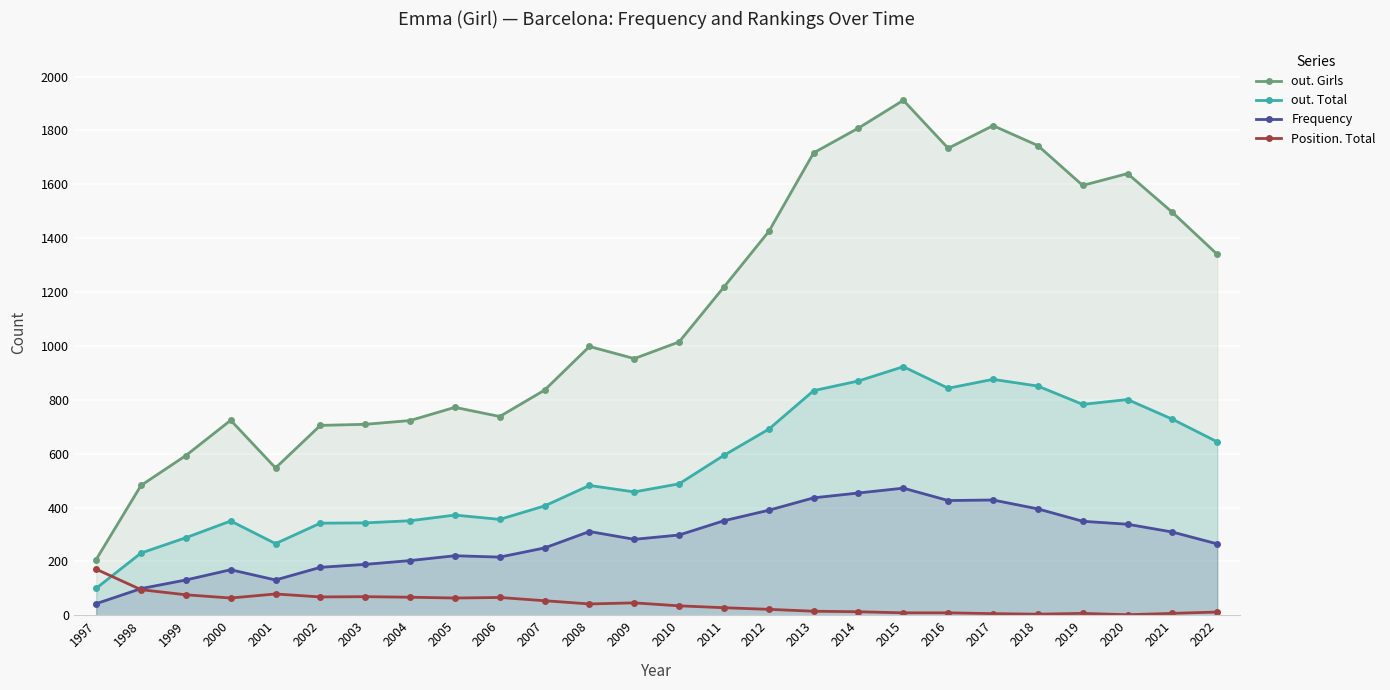

How many data points in out. Girls are less than 1015?

13